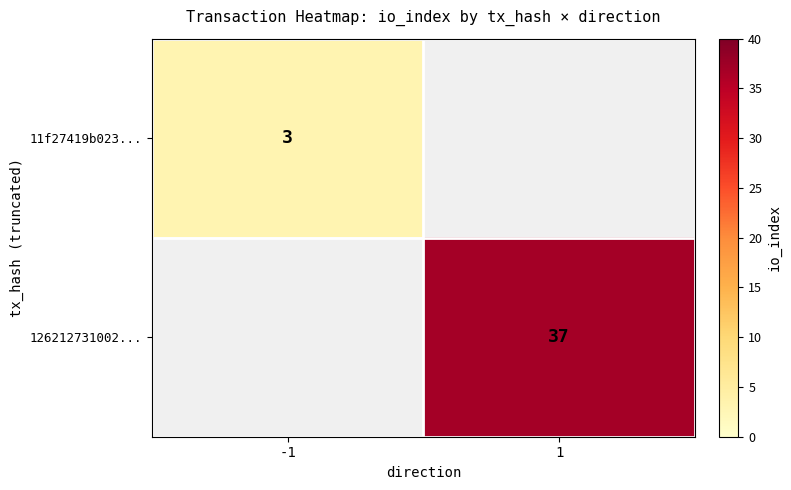

The 11f27419b023... series shows 3 at -1. True or false?

True